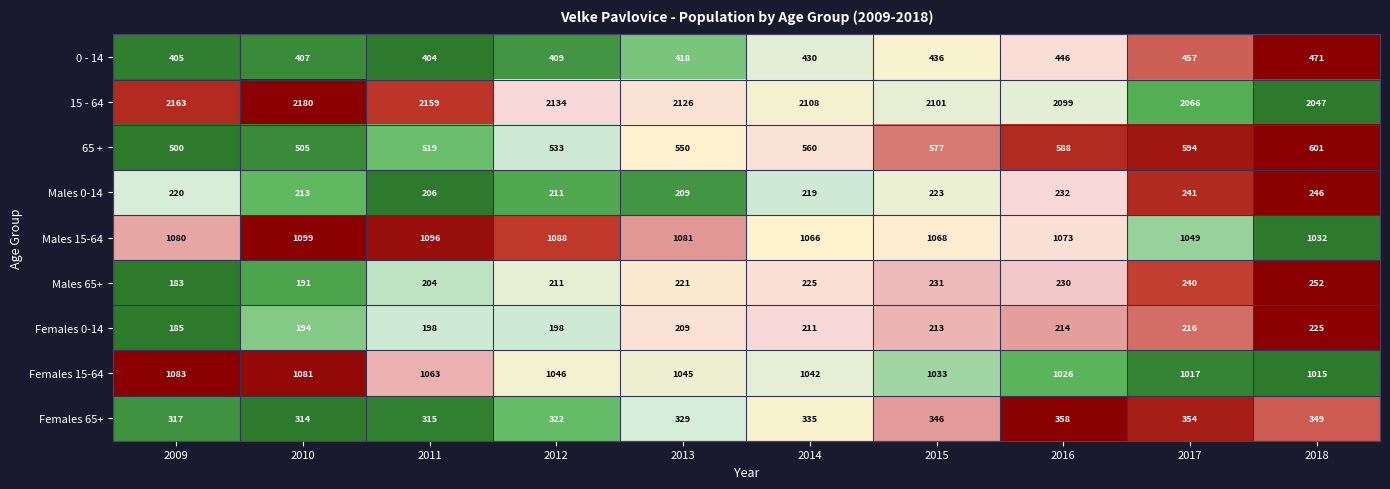

At 2016, list the series in order from smallest to largest.

Females 0-14, Males 65+, Males 0-14, Females 65+, 0 - 14, 65 +, Females 15-64, Males 15-64, 15 - 64